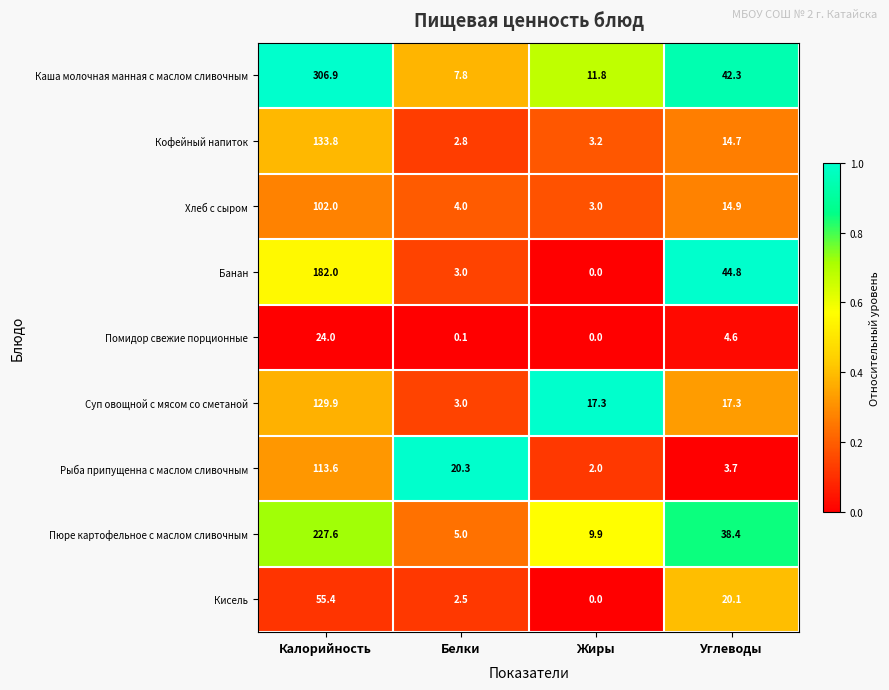

True or false: Суп овощной с мясом со сметаной has a value of 17.3 at Углеводы.

True